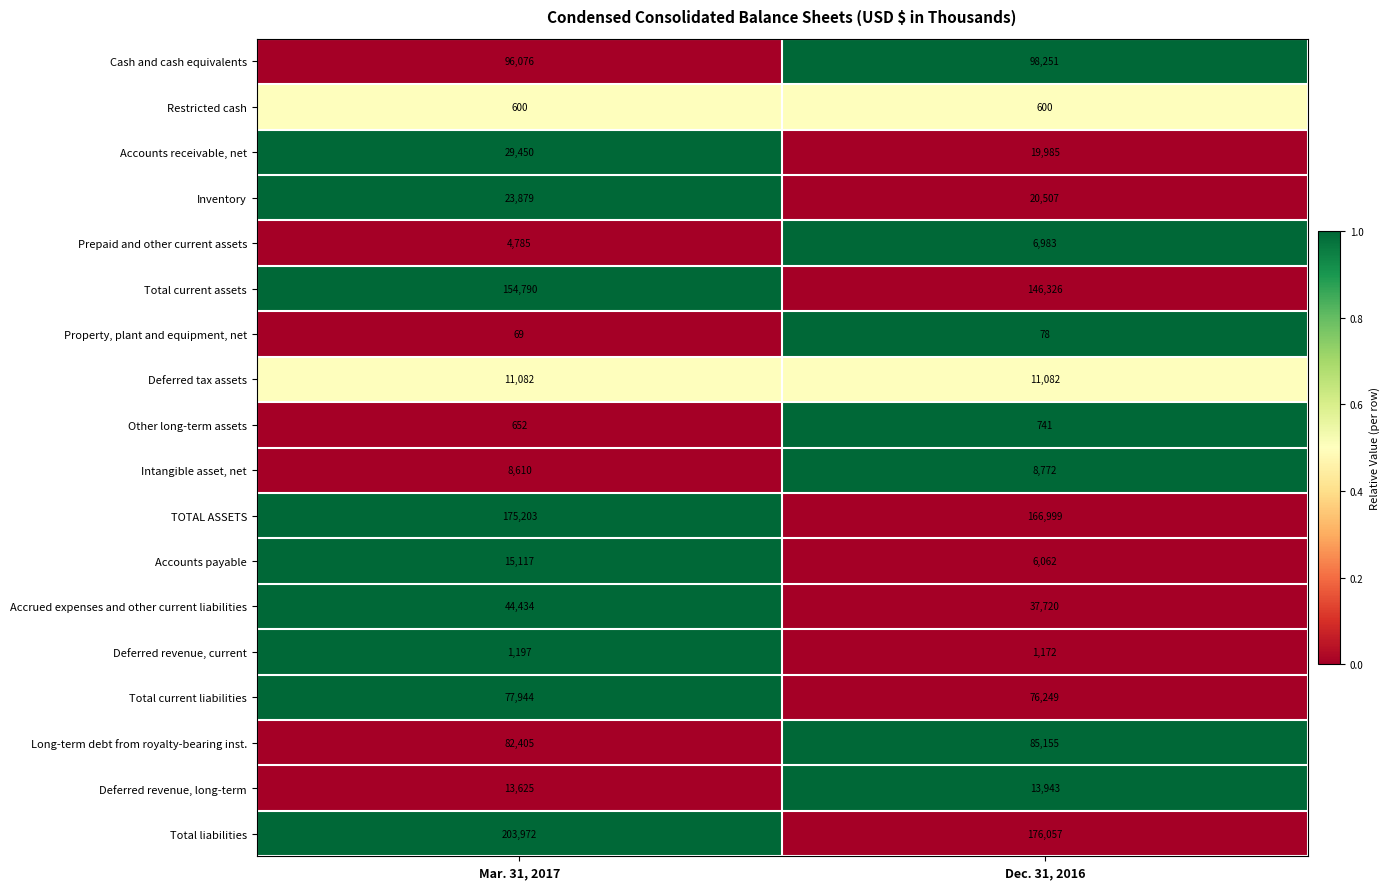

Read the Cash and cash equivalents value at Mar. 31, 2017.

96076